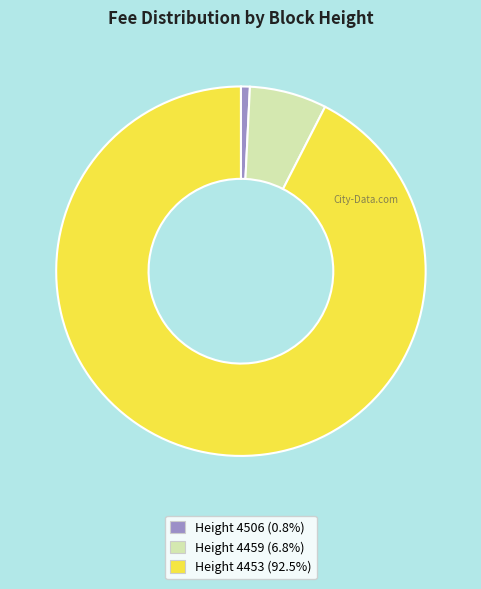

Is there any slice that represents more than half of the pie?

Yes